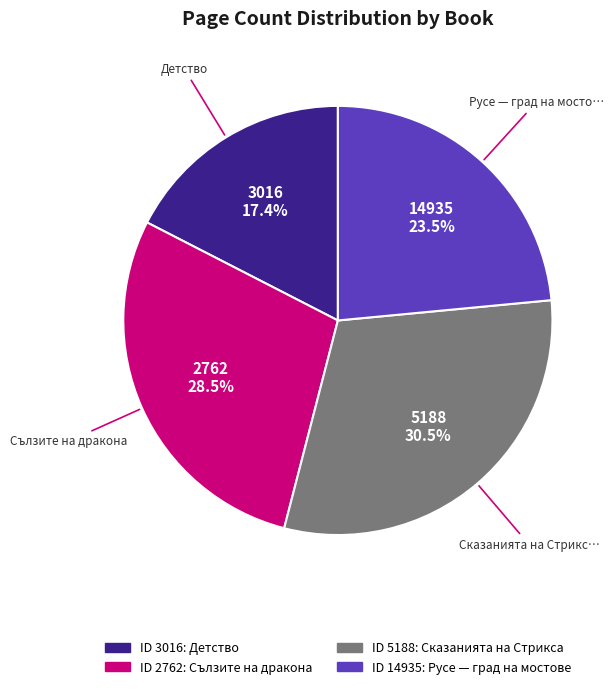

Is there a majority slice in this chart?

No